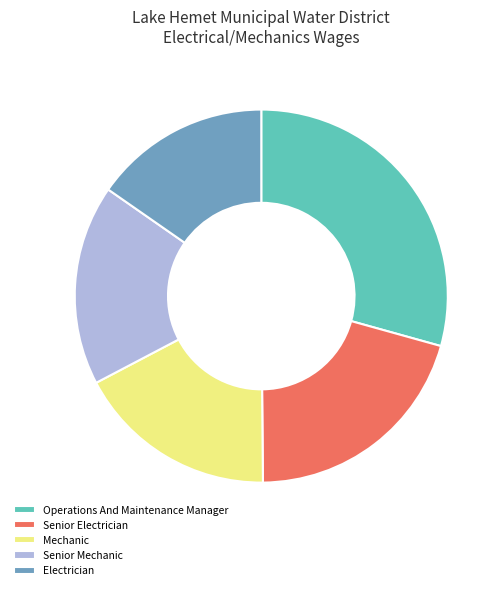

Is it true that Electrician is 6% of the pie?

False